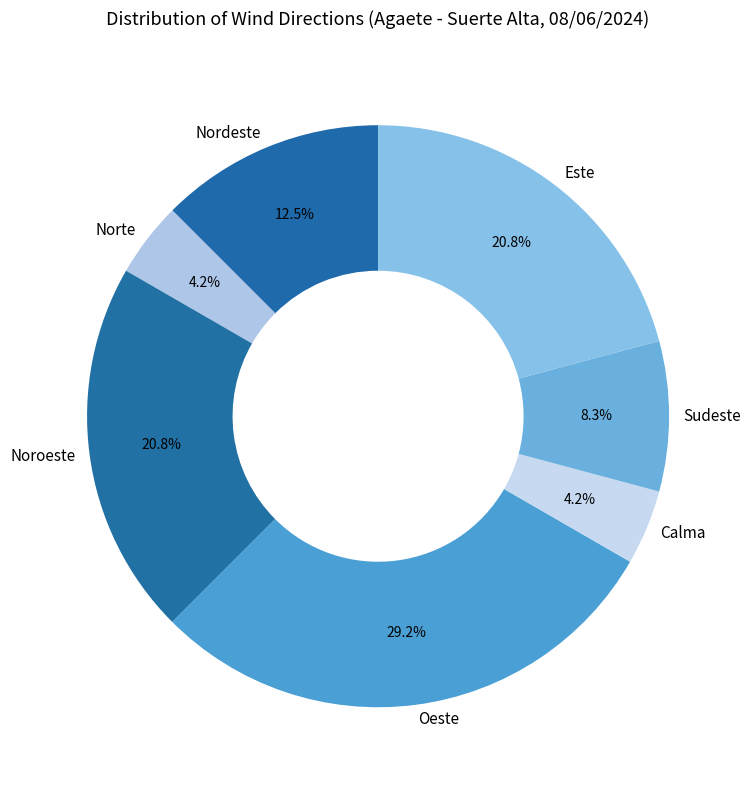

What is the largest slice in the pie chart?

Oeste